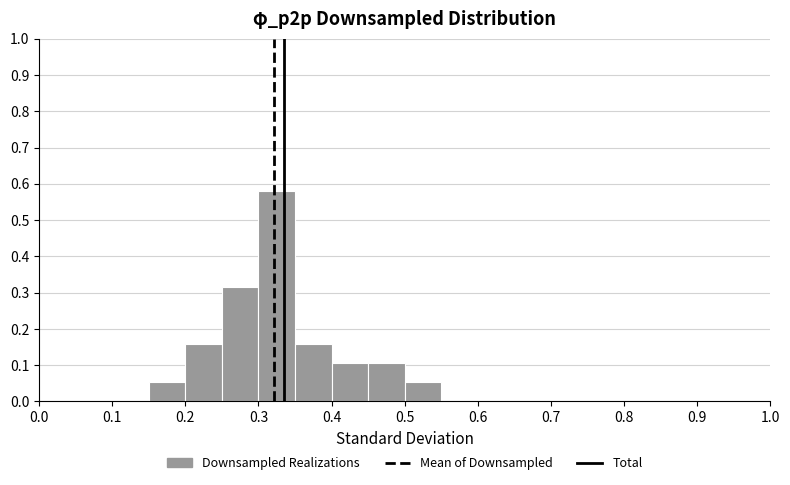

How tall is the bar that spans 0.20 to 0.25 on the x-axis? The values are not printed on the chart, so give them approximately, as read against the axis.

0.16